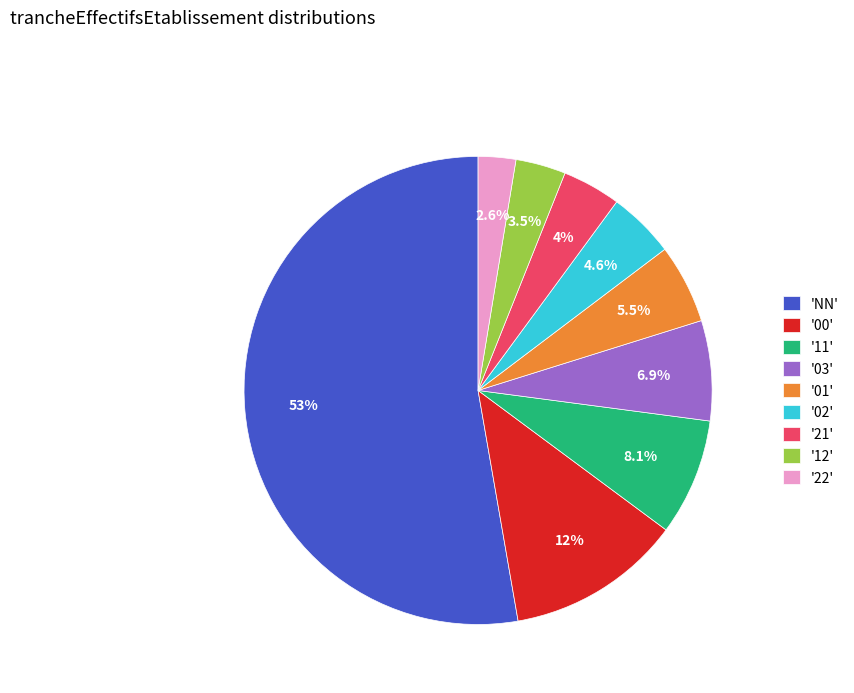

How much of the chart is everything except '22'?

97.4%